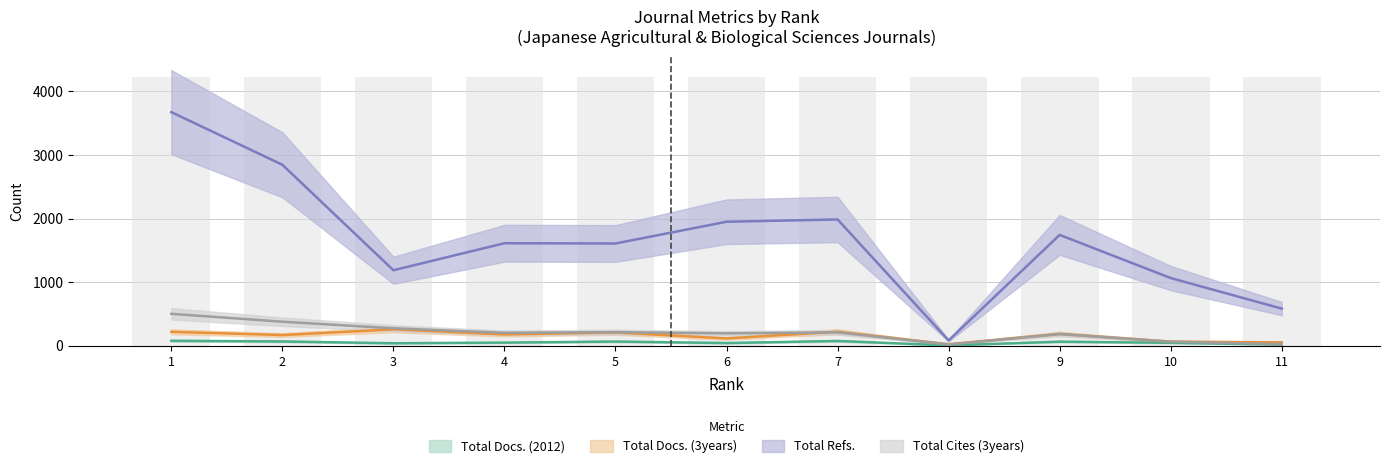

Which series changed the most between 7 and 11?

Total Refs.